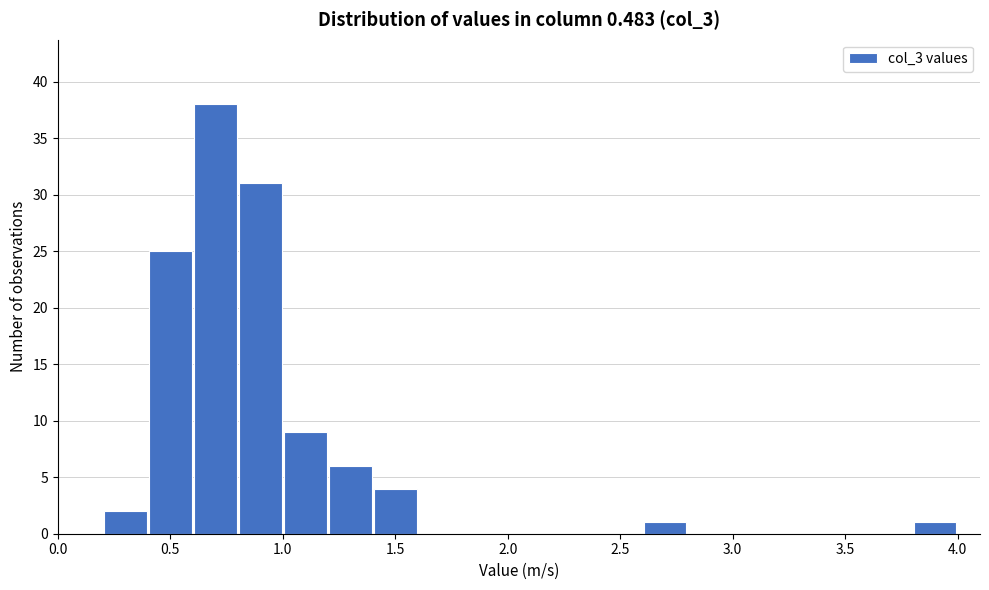

How tall is the bar that spans 0.8 to 1.0 on the x-axis? The values are not printed on the chart, so give them approximately, as read against the axis.

31